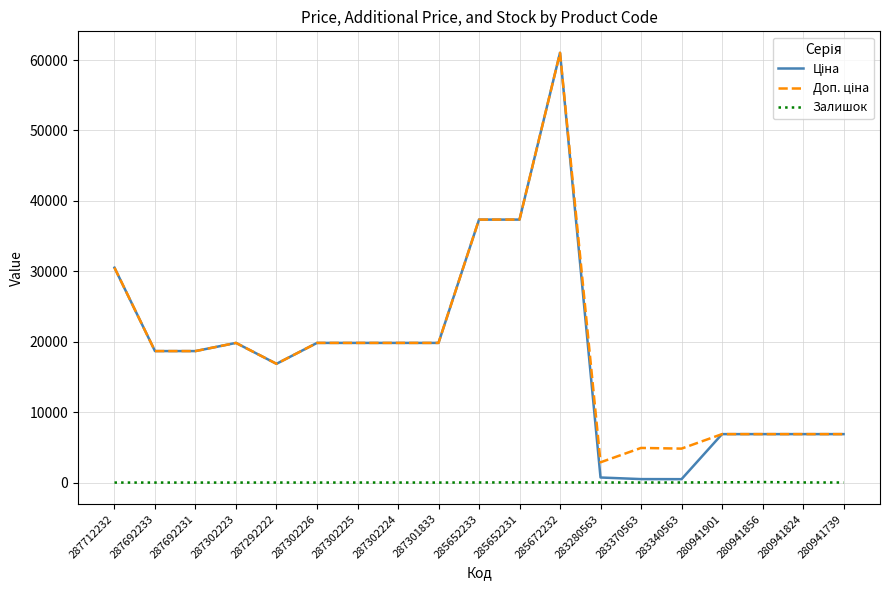

At which category is the sum across all series the highest?

285672232